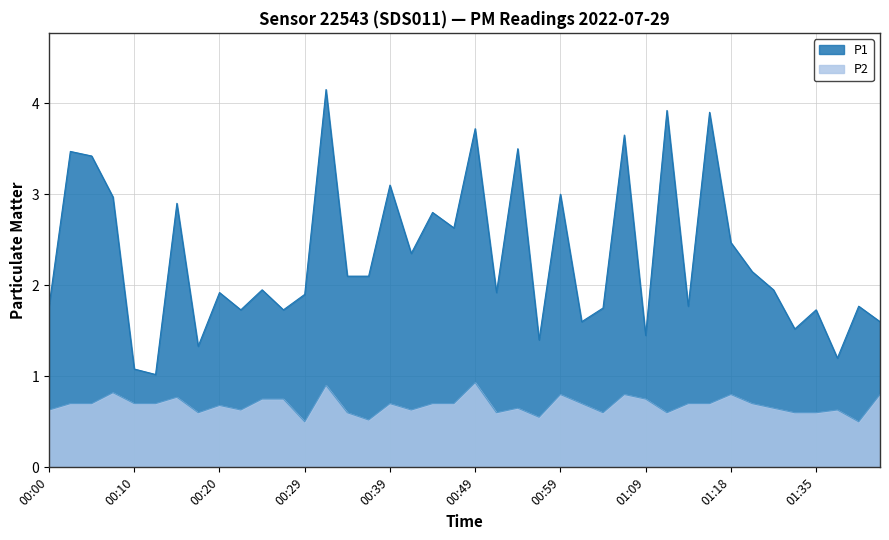

Rank the categories by P1 value from highest to lowest.

00:32, 01:11, 01:16, 00:49, 01:06, 00:54, 00:03, 00:05, 00:39, 00:59, 00:07, 00:15, 00:44, 00:47, 01:18, 00:42, 01:21, 00:34, 00:37, 00:24, 01:30, 00:20, 00:52, 00:29, 00:00, 01:13, 01:42, 01:04, 00:22, 00:27, 01:35, 01:01, 01:45, 01:32, 01:09, 00:56, 00:17, 01:40, 00:10, 00:12